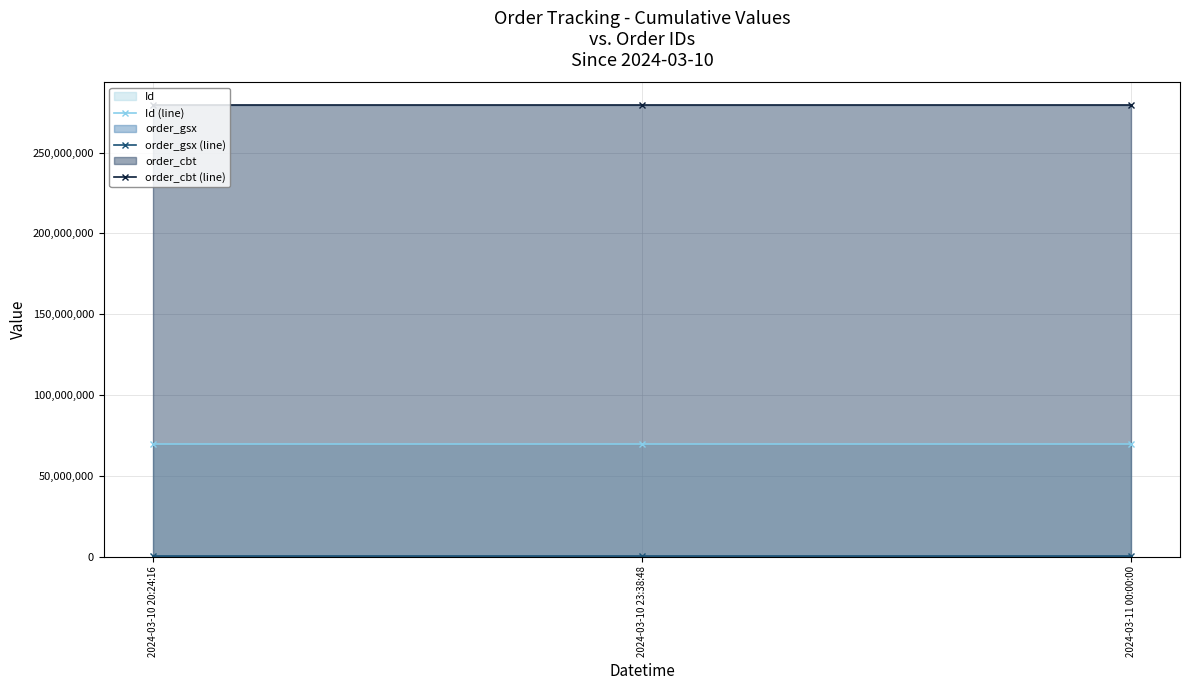

What is the greatest value displayed?

279477112